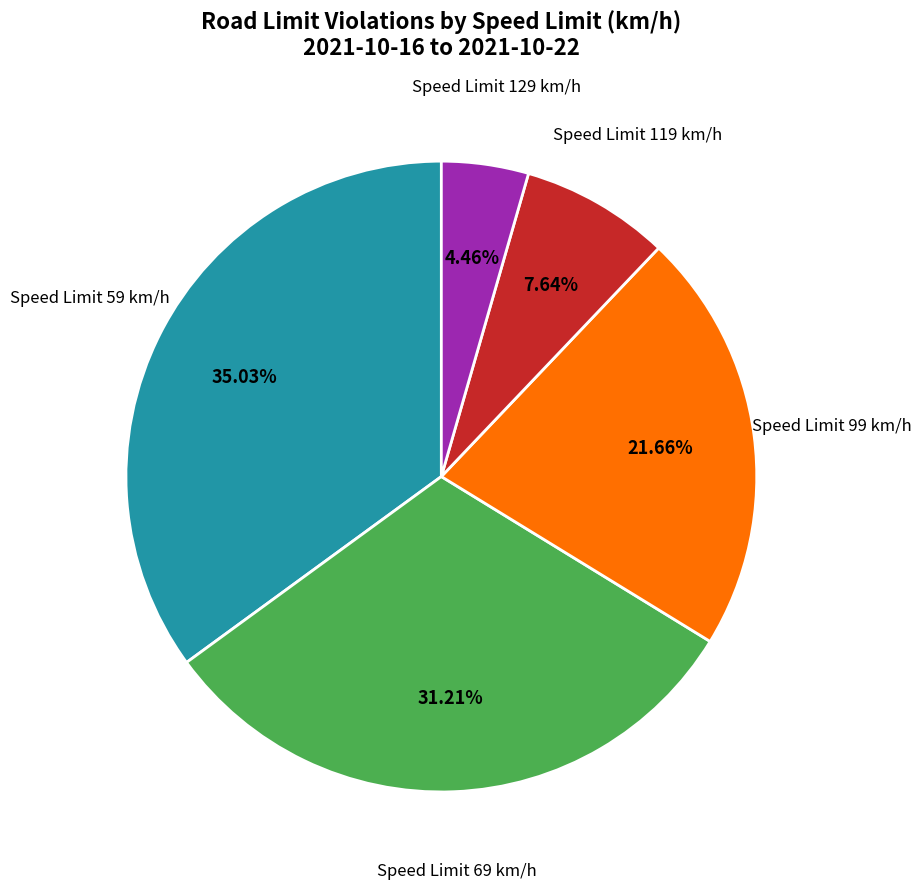

Is there a majority slice in this chart?

No